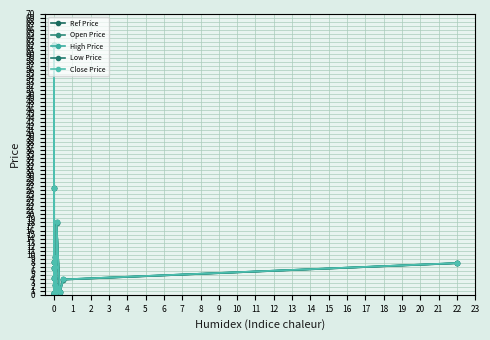

Which category has the lowest value across all series?

1